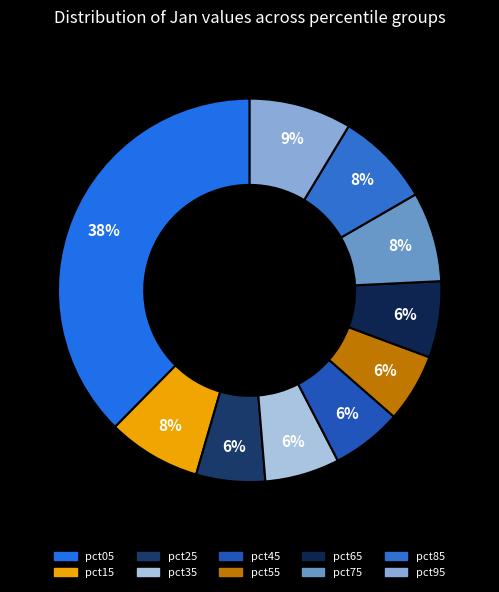

What percentage is NOT represented by pct05?

62.4%